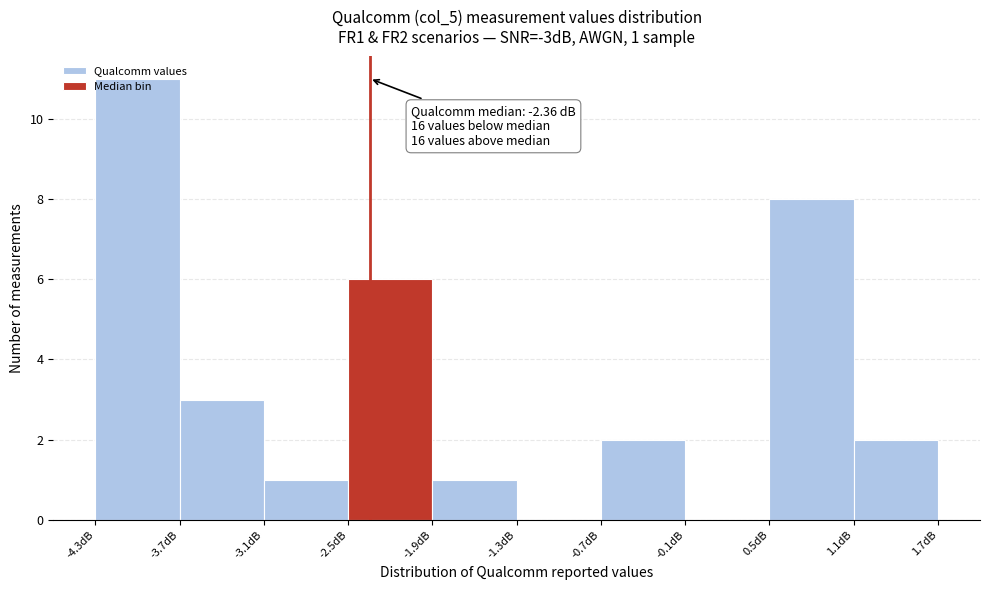

Over which range of the x-axis is the bar tallest?

-4.3 to -3.7